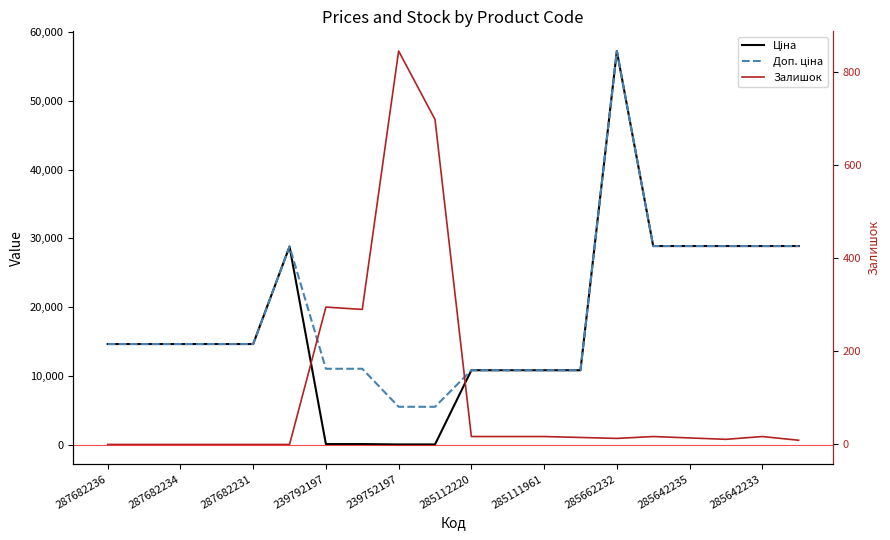

What is the label of the 18th point from the left?

17